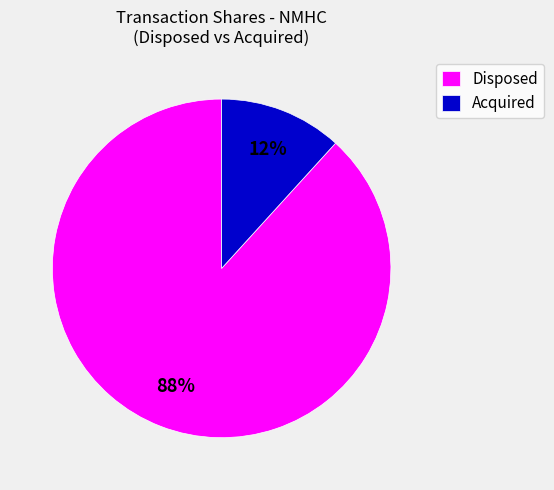

What is the largest slice in the pie chart?

Disposed